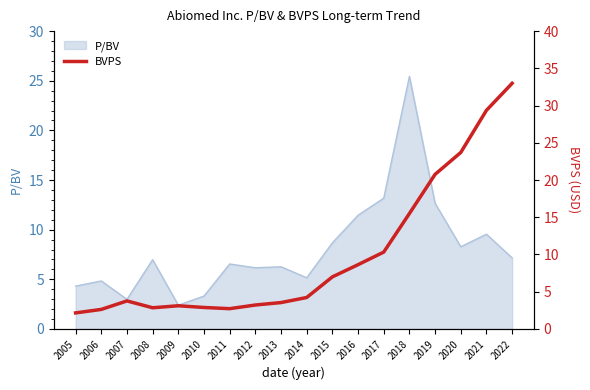

True or false: there are more than 0 points higher than both neighbors.

True